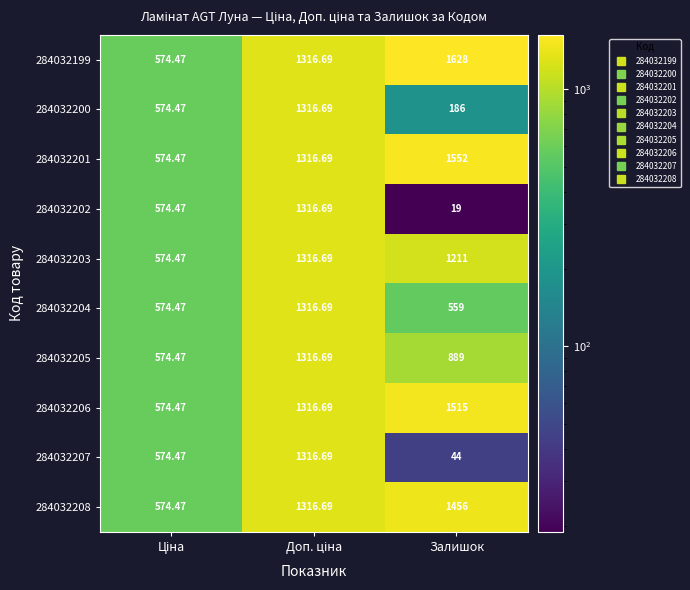

Which category has the lowest value across all series?

Залишок